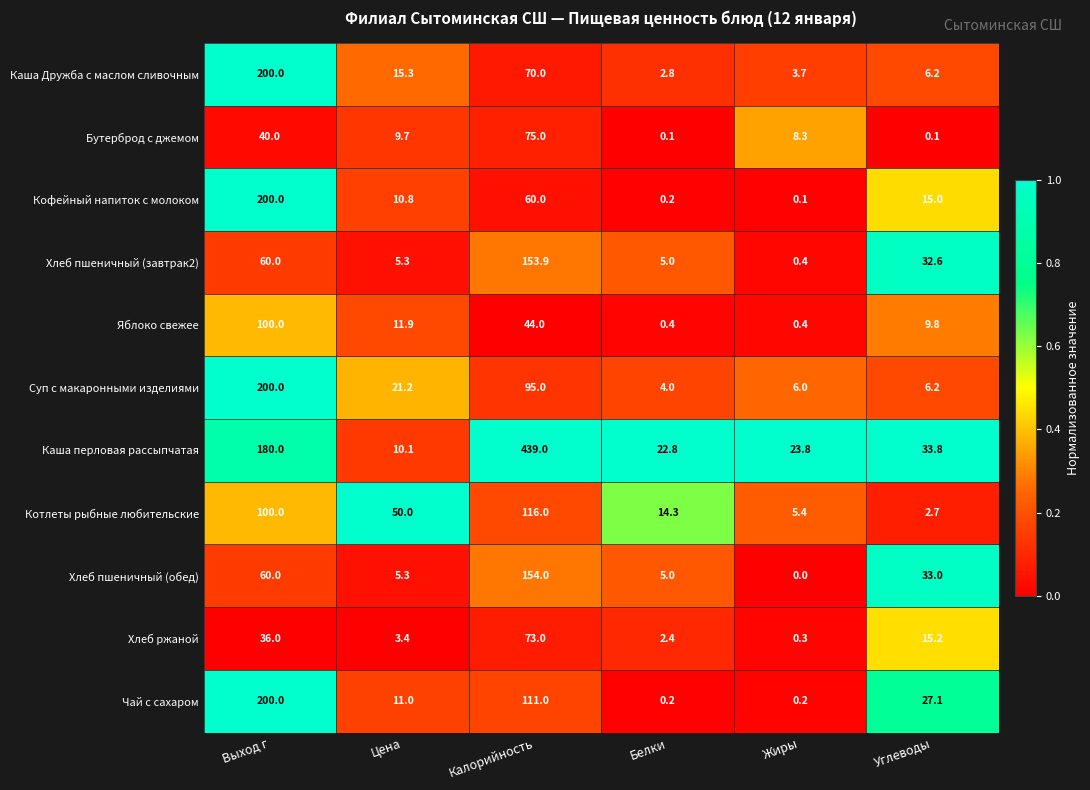

Which series has the largest total across all categories?

Каша перловая рассыпчатая